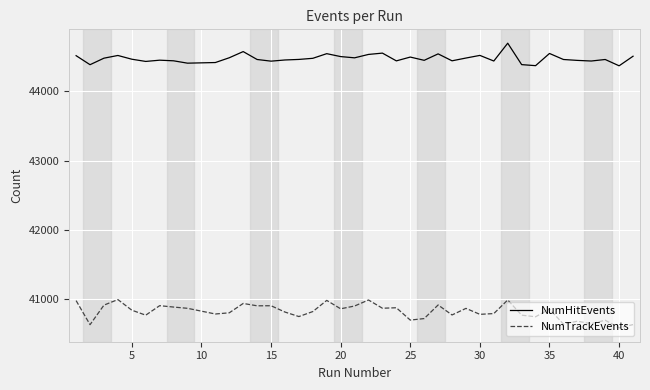

Which series has the largest range (max minus min)?

NumTrackEvents